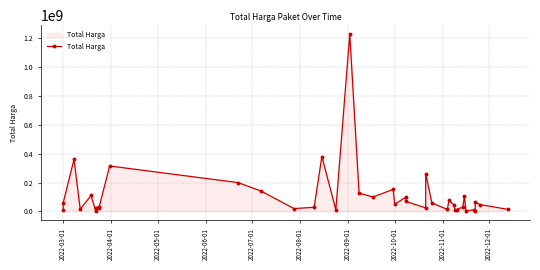

What is the difference between the second highest and minimum values?

376679250